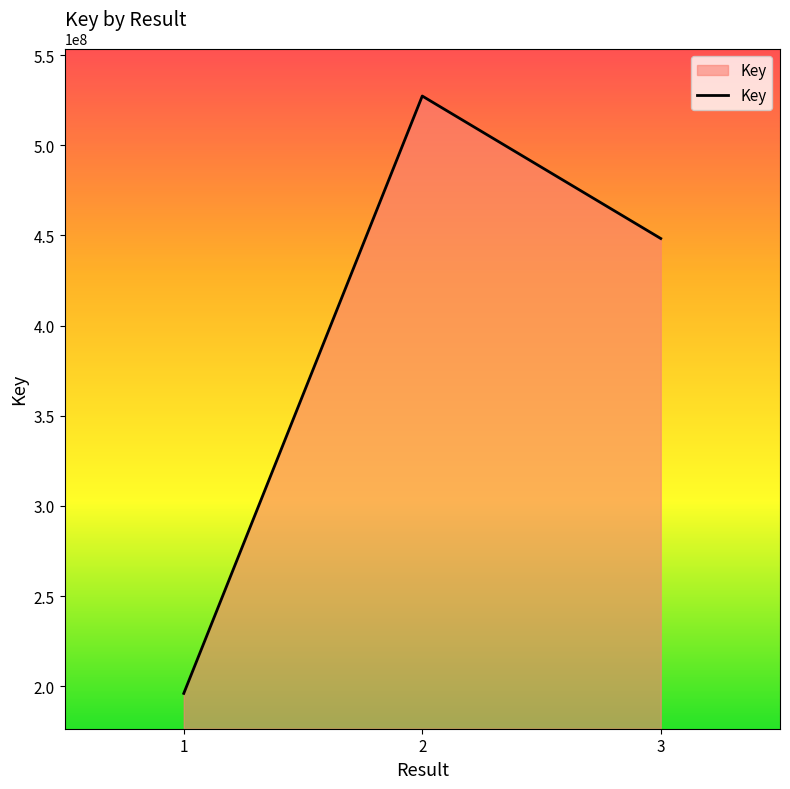

List the labels in order of value, smallest first.

1, 3, 2